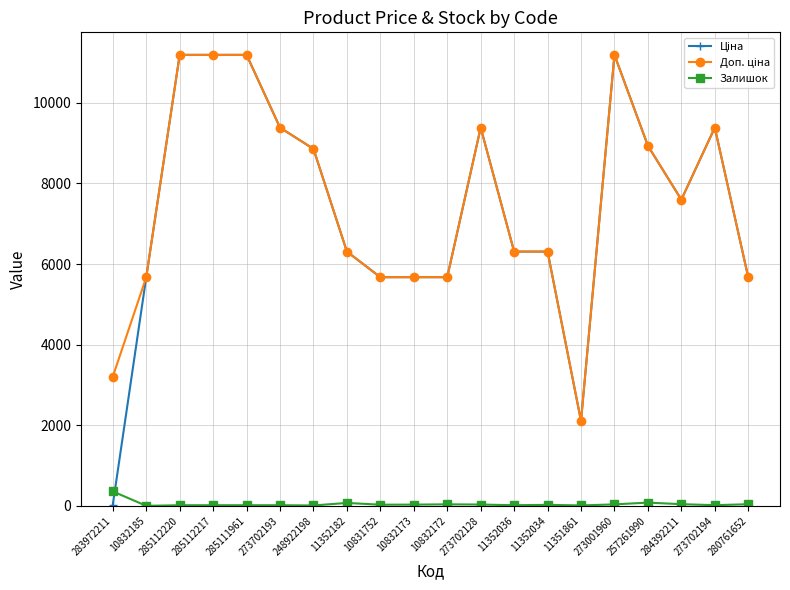

What is the maximum value shown in the chart?

11188.2